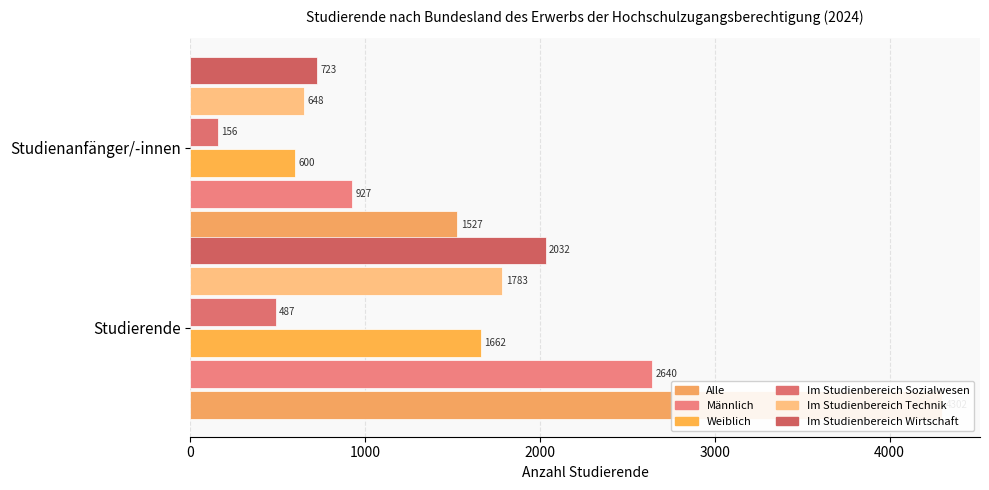

Reading left to right, transcribe all the data shown in this chart.

Alle: 4302	1527
Männlich: 2640	927
Weiblich: 1662	600
Im Studienbereich Sozialwesen: 487	156
Im Studienbereich Technik: 1783	648
Im Studienbereich Wirtschaft: 2032	723